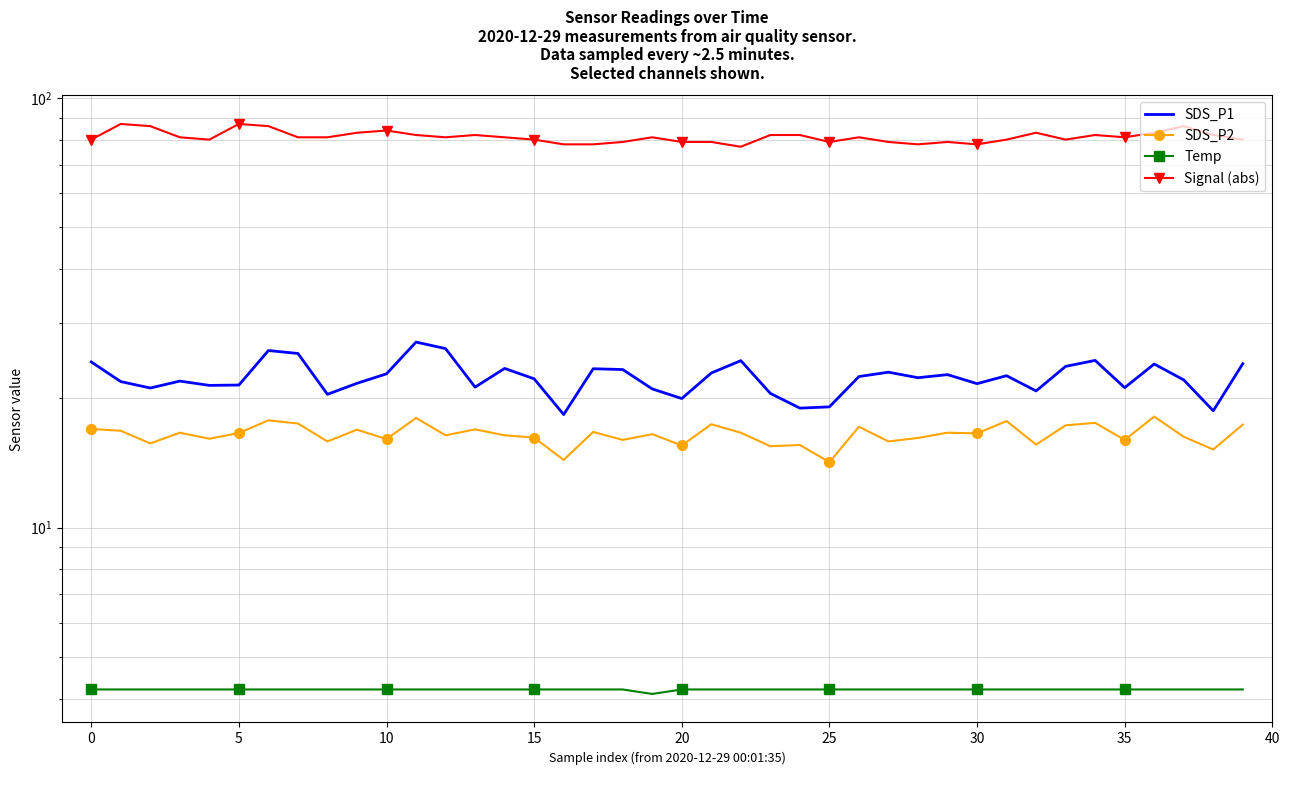

What is the sum of all Temp values?

167.9